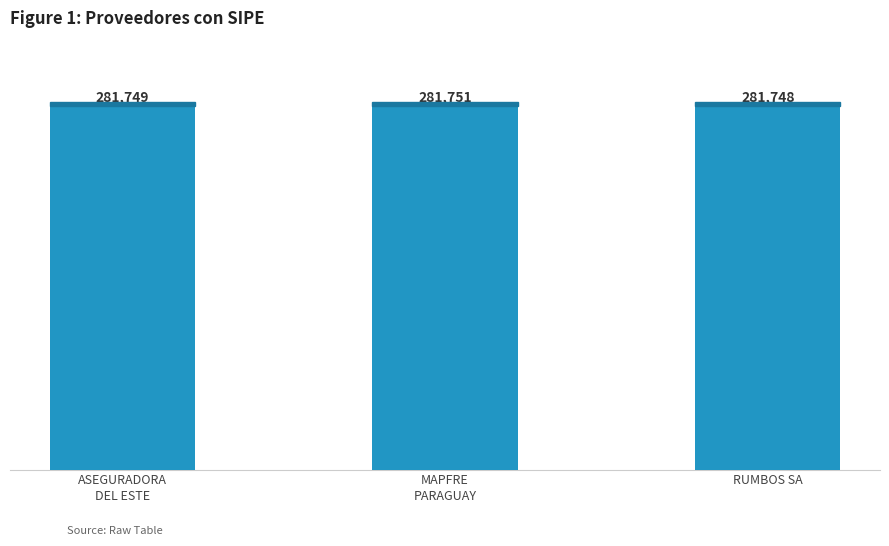

What is the minimum value shown in the chart?

281748